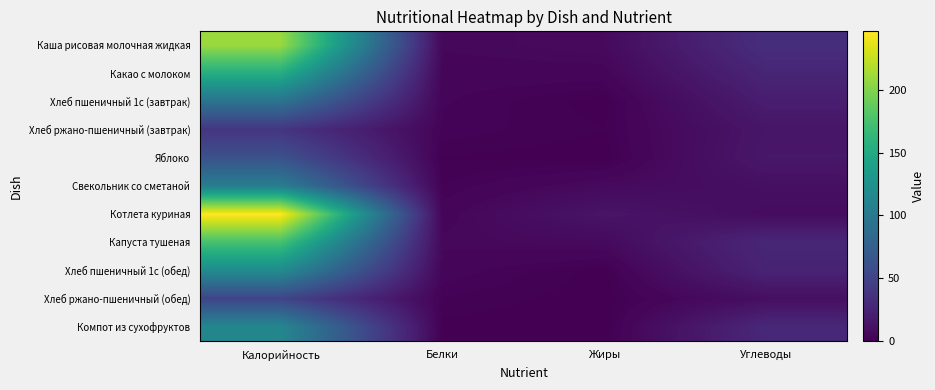

How many distinct data groups are displayed?

11